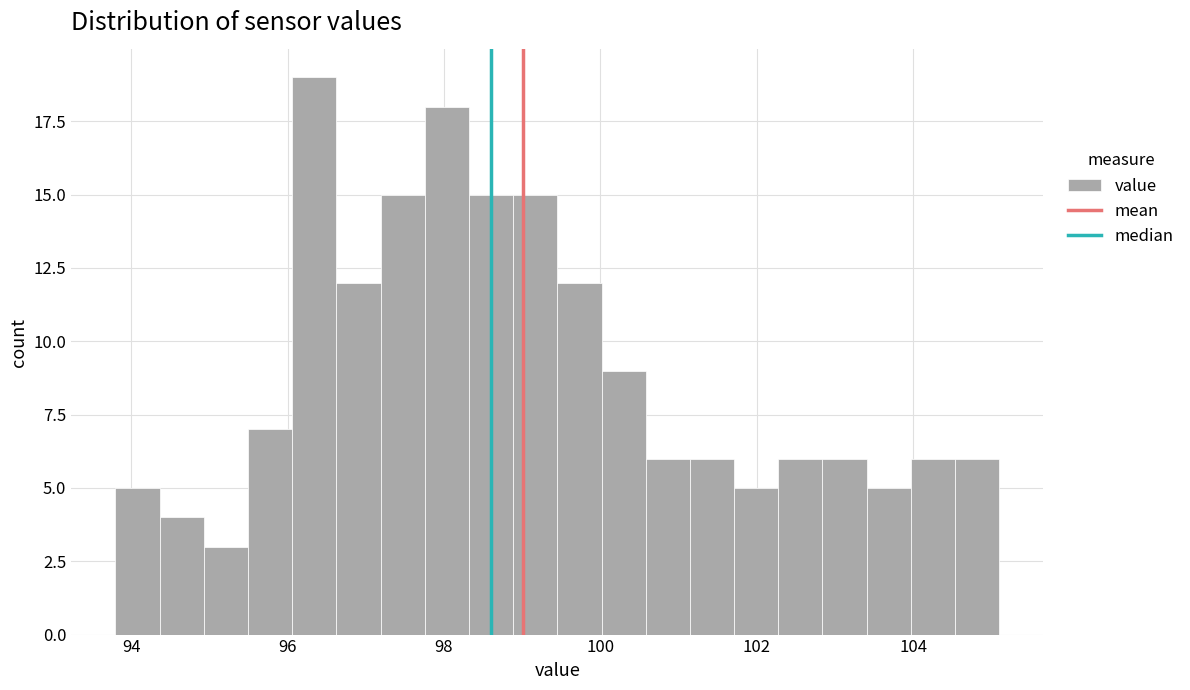

Read against the x-axis, roughly where is the centre of the tallest bar?

96.4